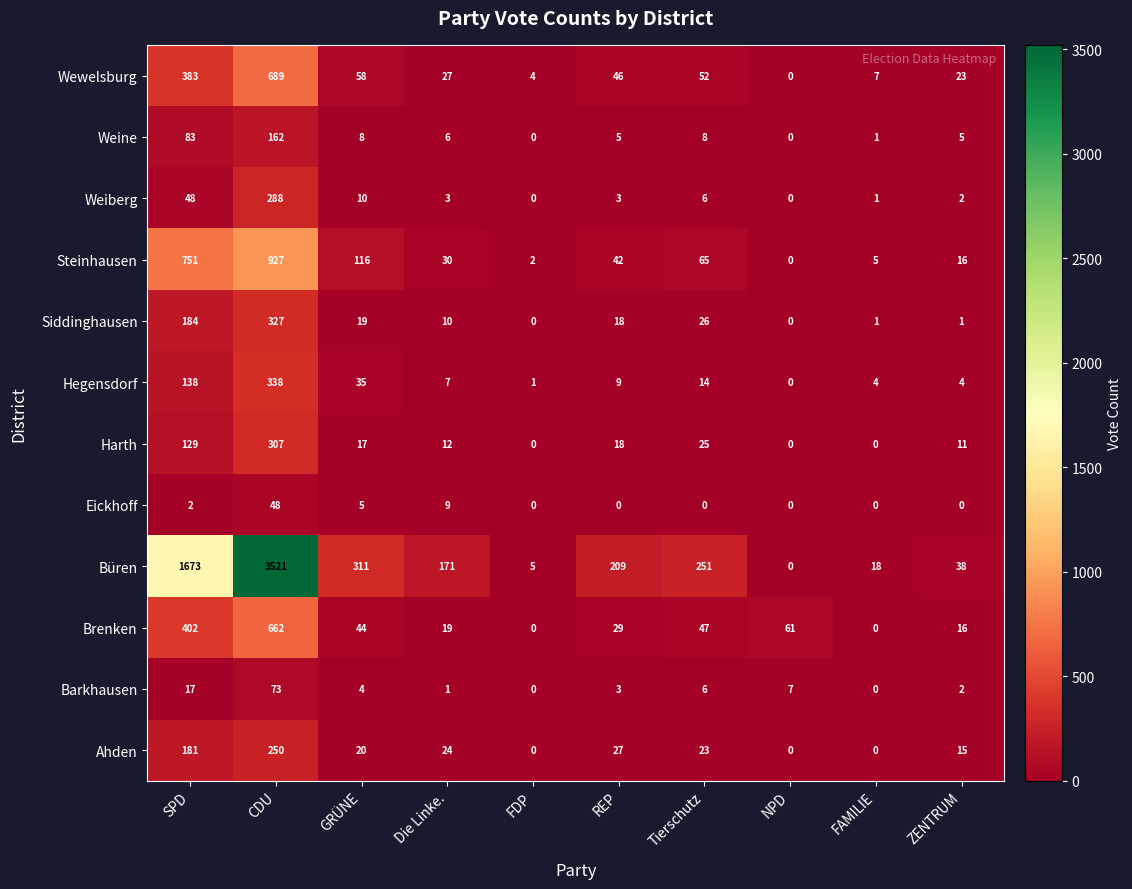

The Weiberg series shows 2 at ZENTRUM. True or false?

True